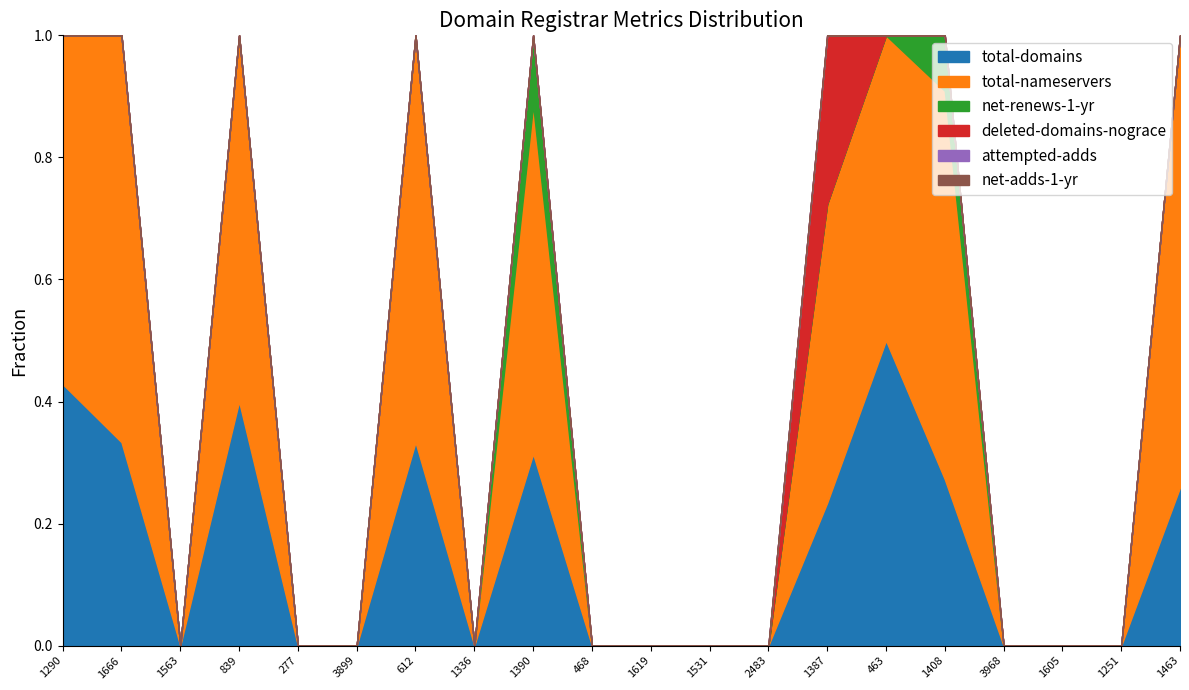

Where is net-renews-1-yr nearest to the value 2?

1408